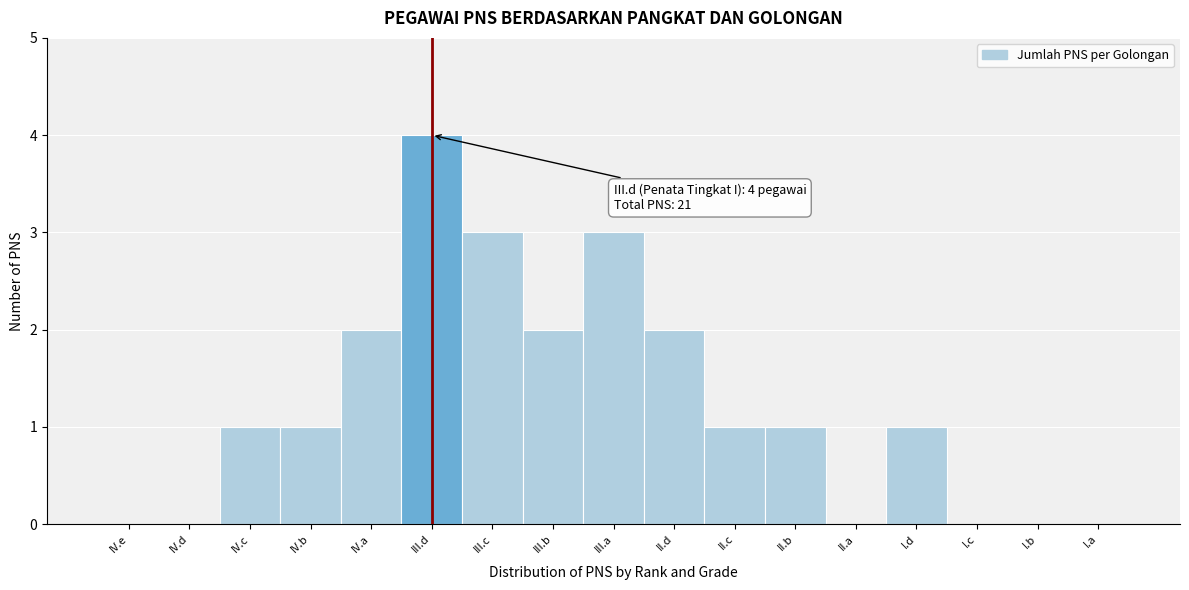

Reading right to left, list all the values displayed in this chart.

I.a=0	I.b=0	I.c=0	I.d=1	II.a=0	II.b=1	II.c=1	II.d=2	III.a=3	III.b=2	III.c=3	III.d=4	IV.a=2	IV.b=1	IV.c=1	IV.d=0	IV.e=0